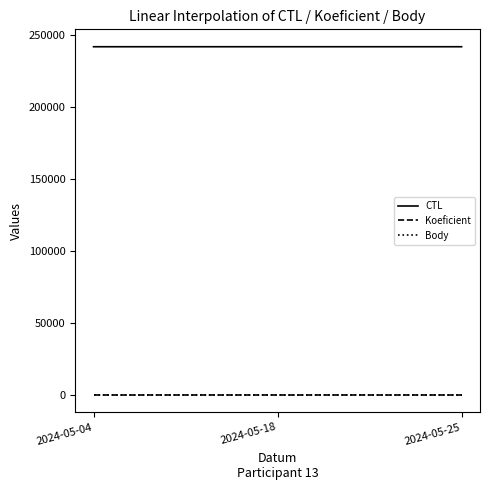

The CTL series shows 320725 at 2024-05-25. True or false?

False